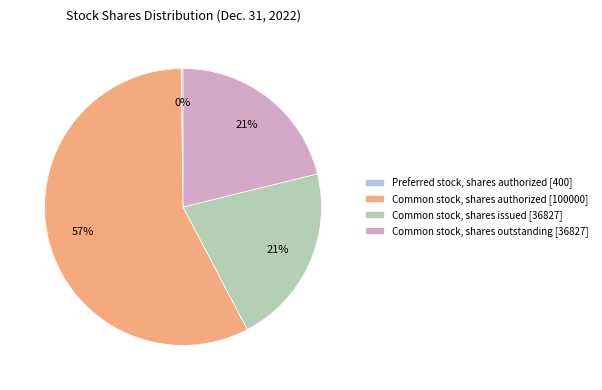

What is the ratio of the value at Common stock, shares issued [36827] to the value at Common stock, shares outstanding [36827]?

1.0